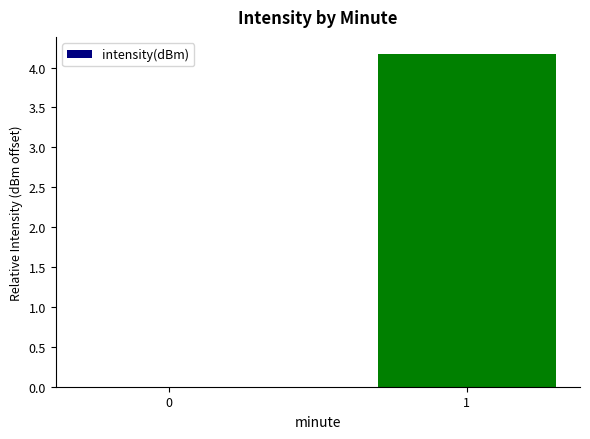

Which category has the highest value across all series?

1